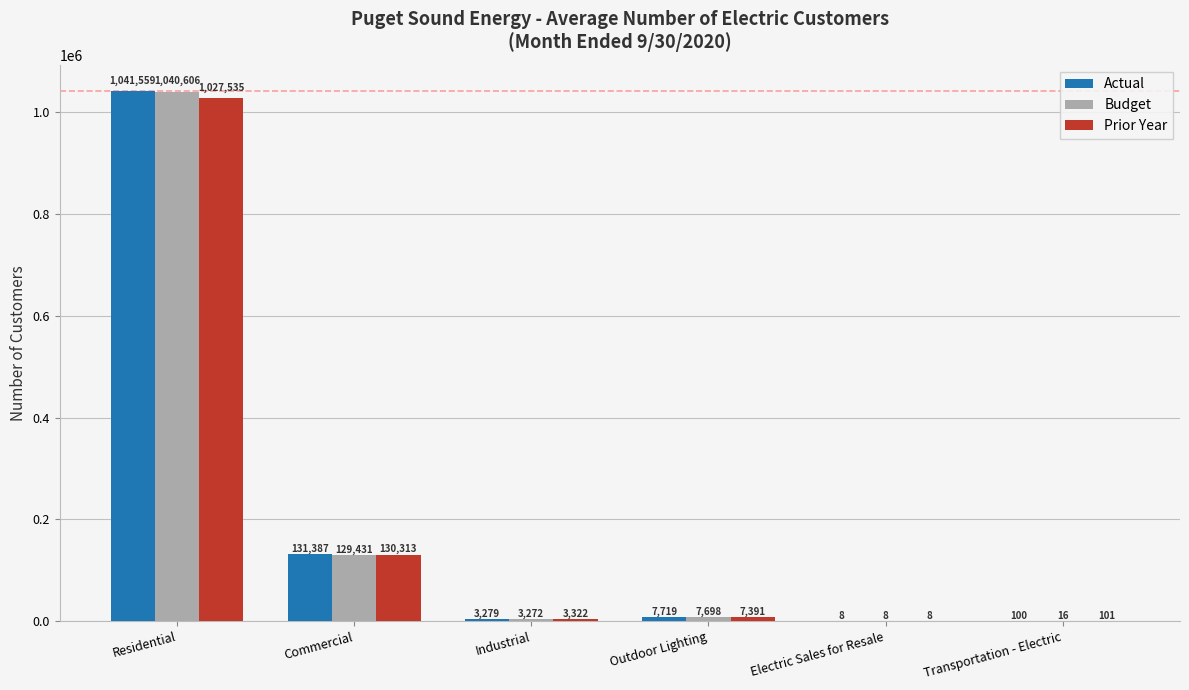

Reading left to right, list all the values displayed in this chart.

Actual: 1041559	131387	3279	7719	8	100
Budget: 1040606	129431	3272	7698	8	16
Prior Year: 1027535	130313	3322	7391	8	101